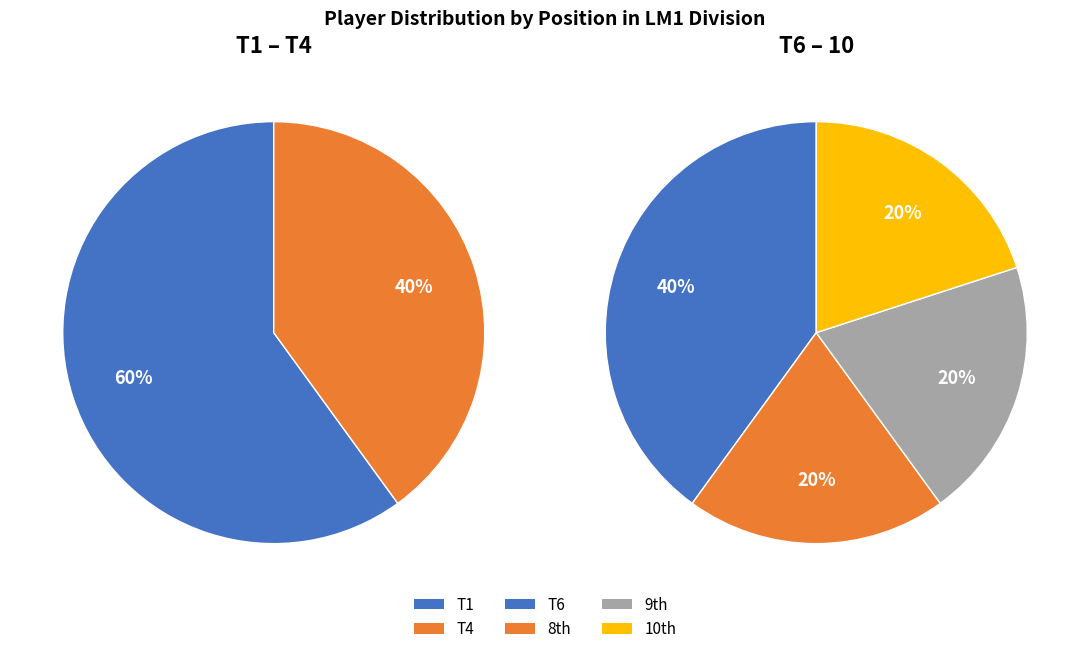

How many slices are in this pie chart?

6